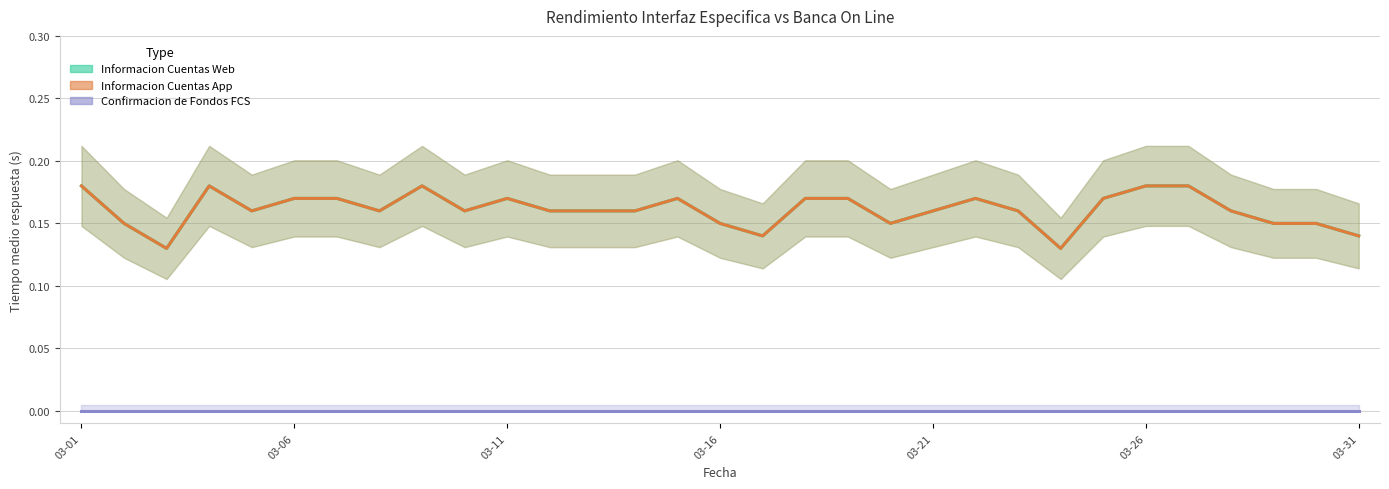

True or false: Confirmacion de Fondos FCS and Informacion Cuentas Web cross at least once.

False